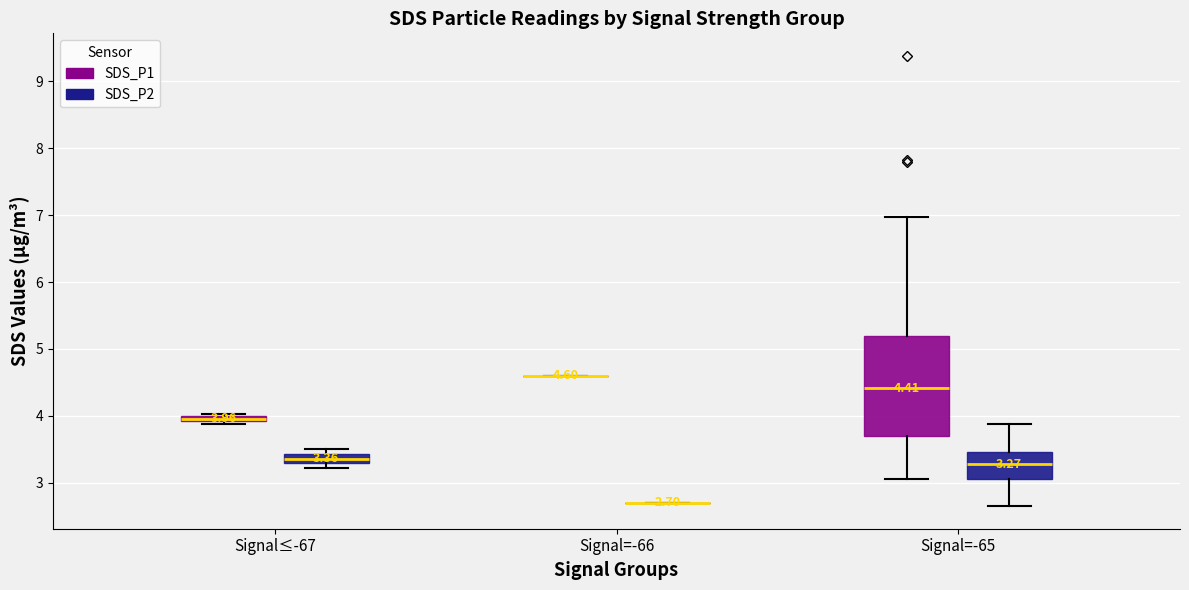

Comparing the boxes themselves (not the whiskers), which one is the tallest?

Signal=-65 (SDS_P1)